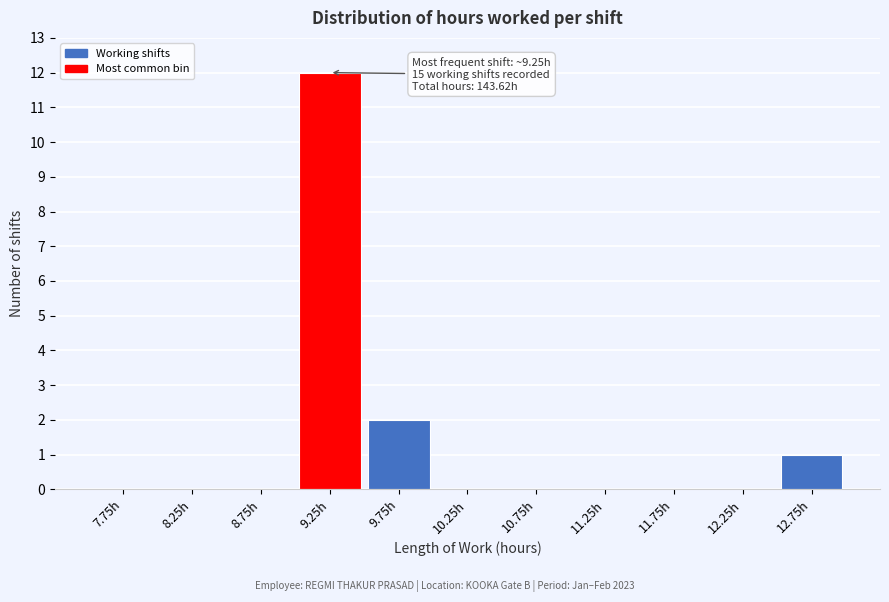

Which range on the x-axis has the tallest bar?

9.0 to 9.5